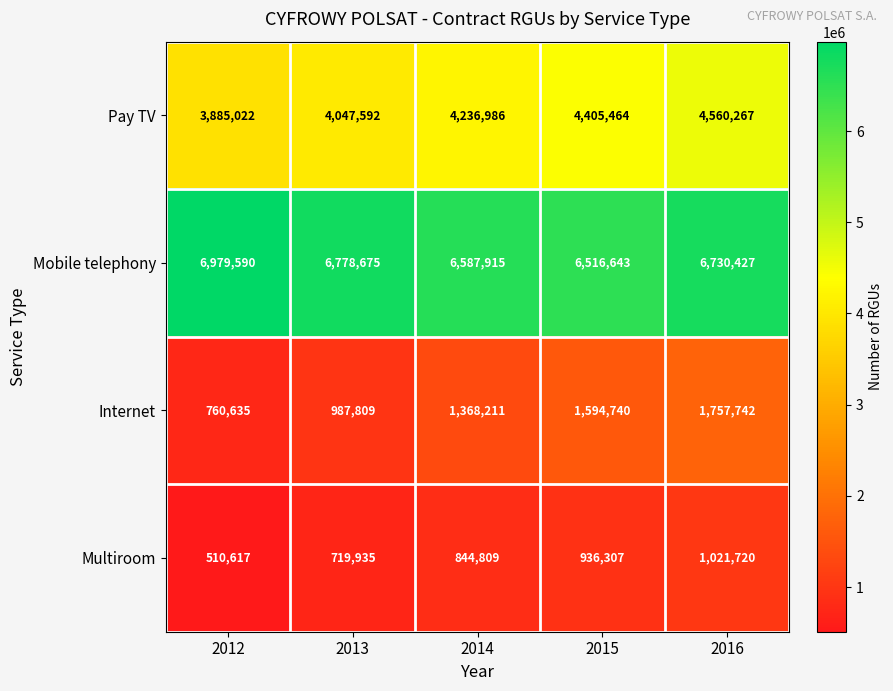

What is the difference between the maximum and minimum values in the Mobile telephony series?

462947